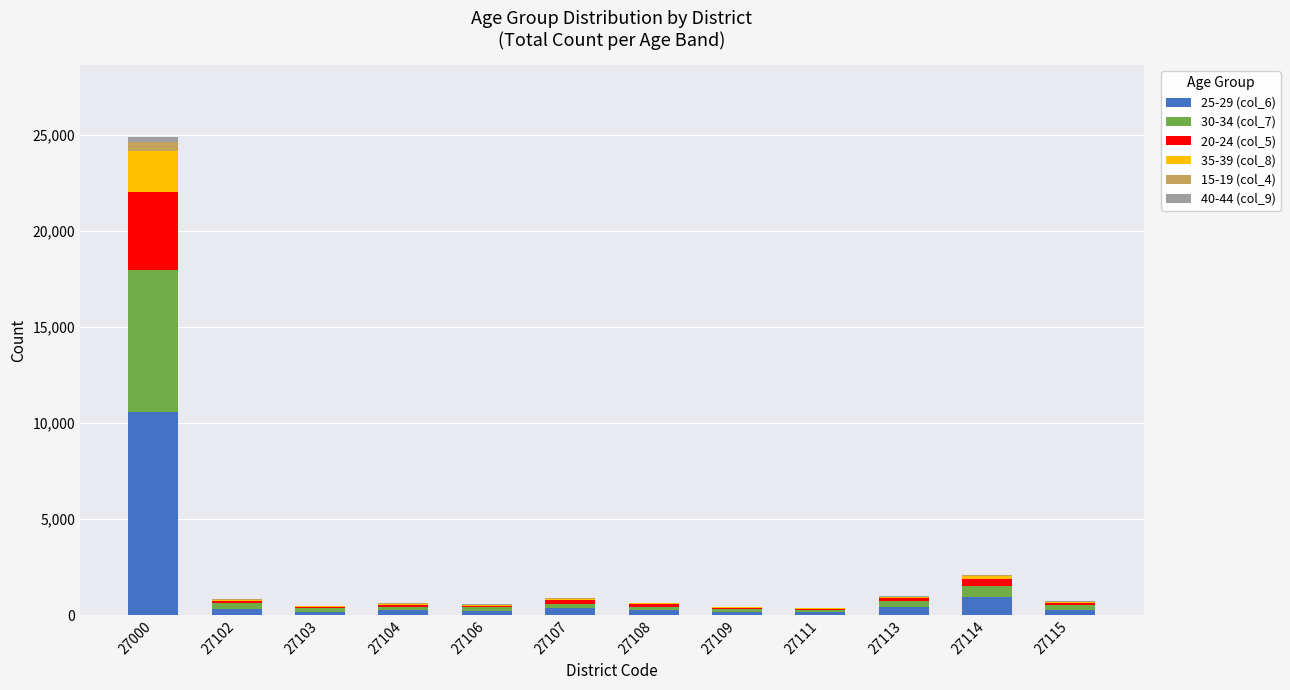

Rank the series at 27109 from highest to lowest value.

25-29 (col_6), 30-34 (col_7), 35-39 (col_8), 20-24 (col_5), 15-19 (col_4), 40-44 (col_9)